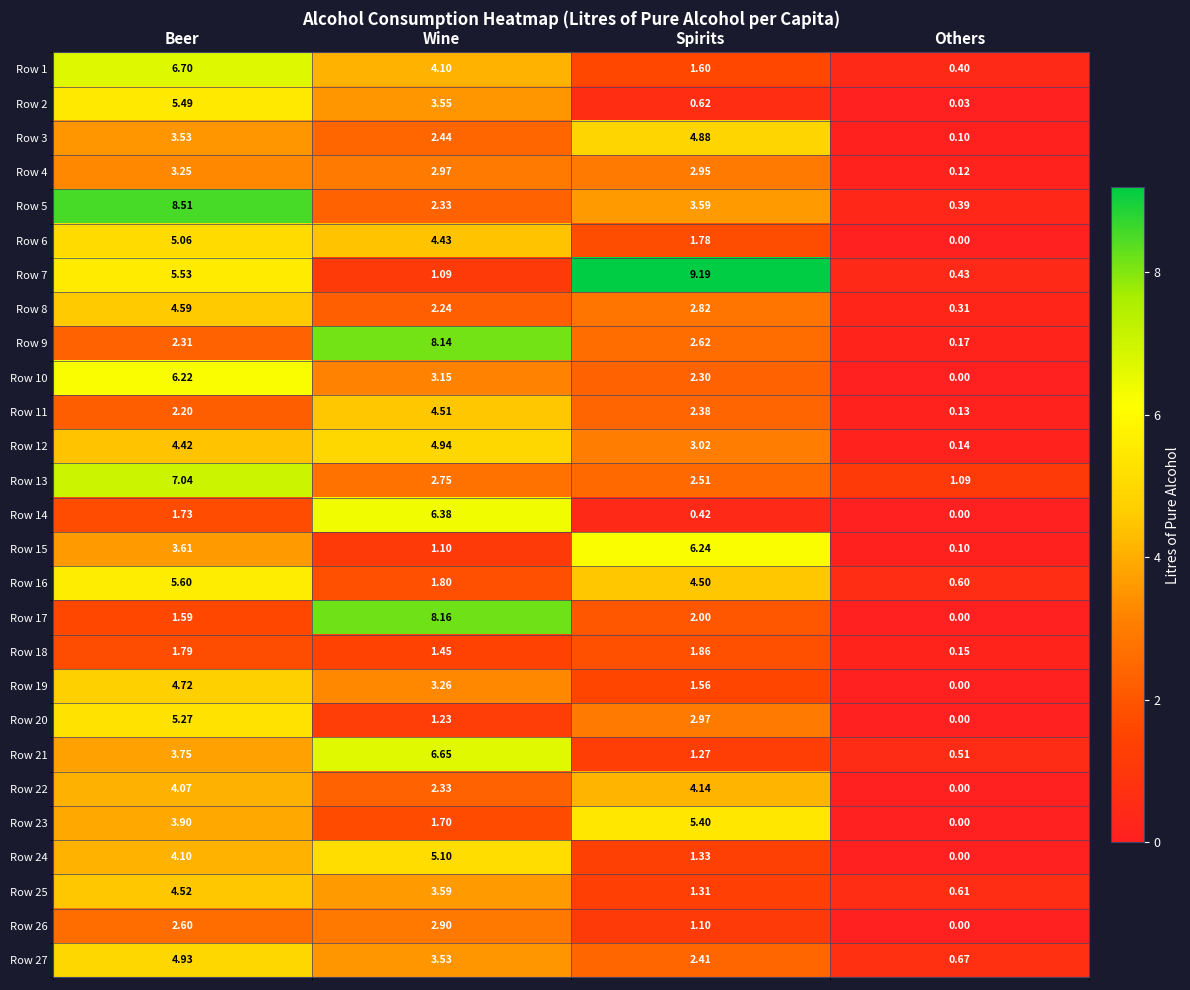

Count the number of categories in the chart.

4